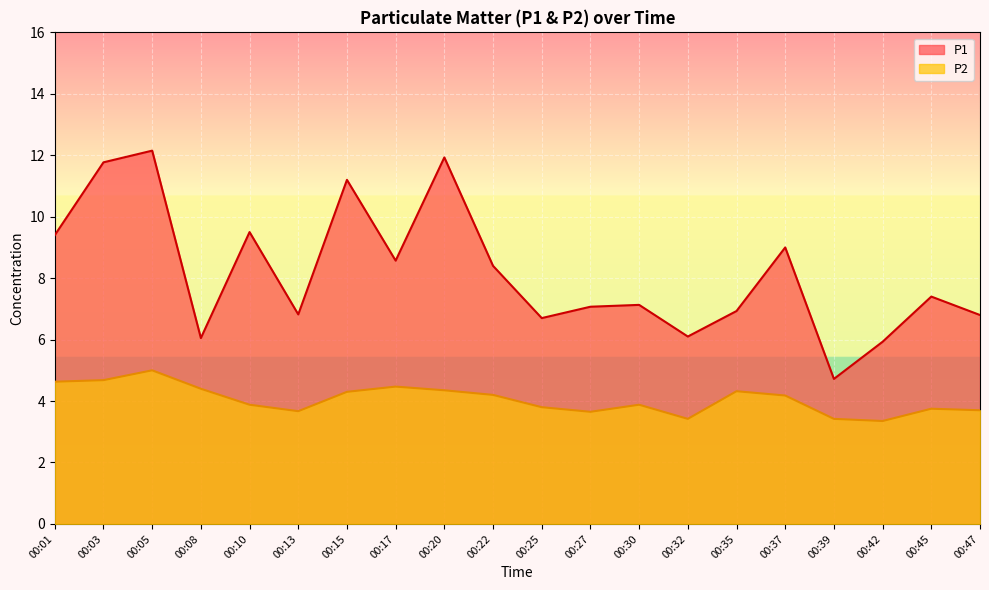

How many interior local peaks does the P1 series have?

7